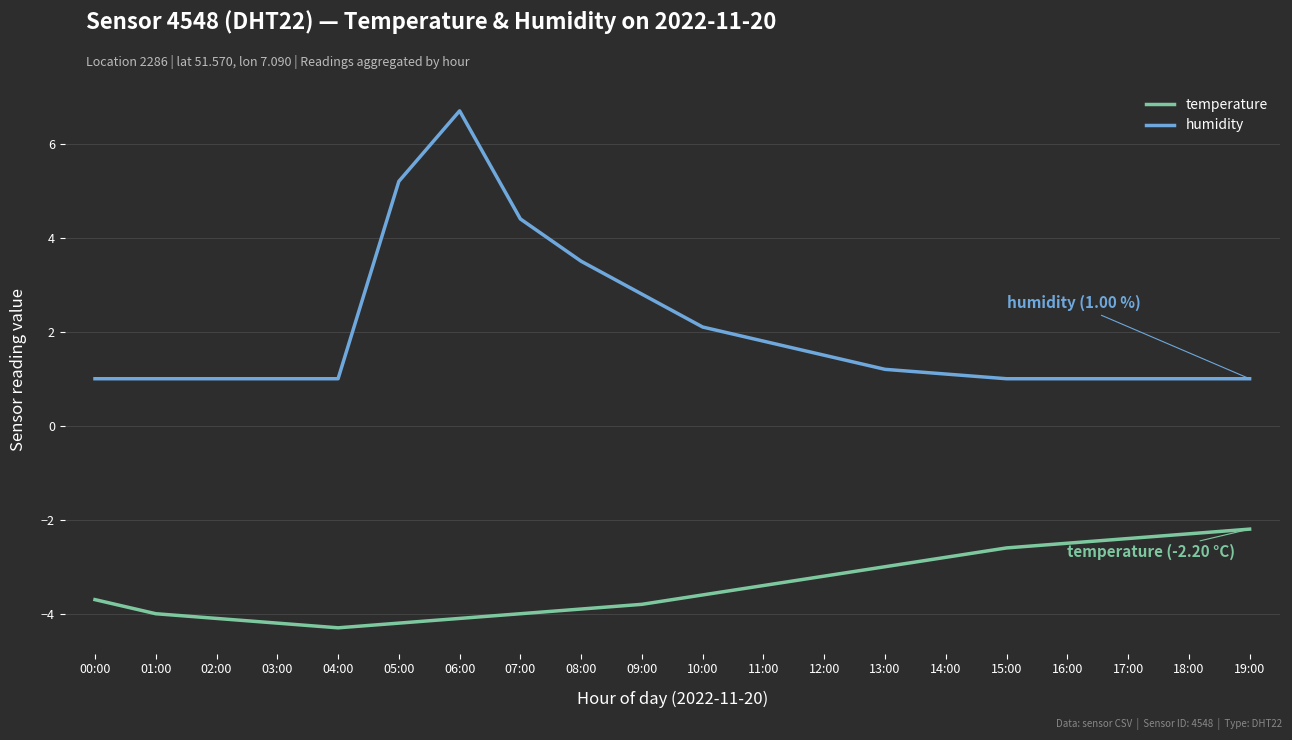

What is the approximate value of temperature at 01:00?

-4.0